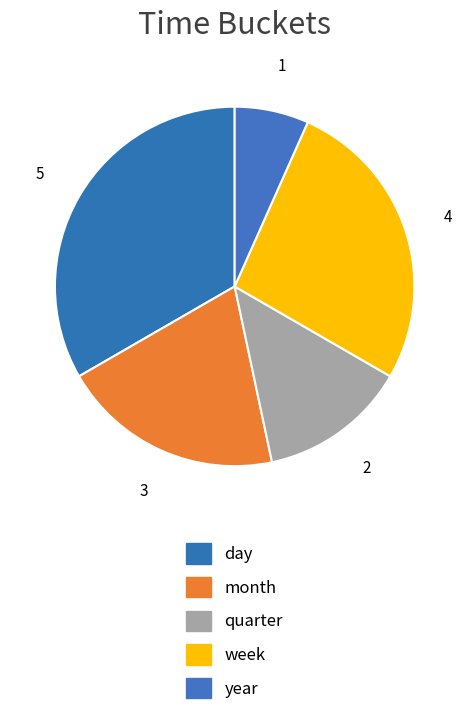

To the nearest percent, what is the difference between the largest and smallest slice percentages?

27%